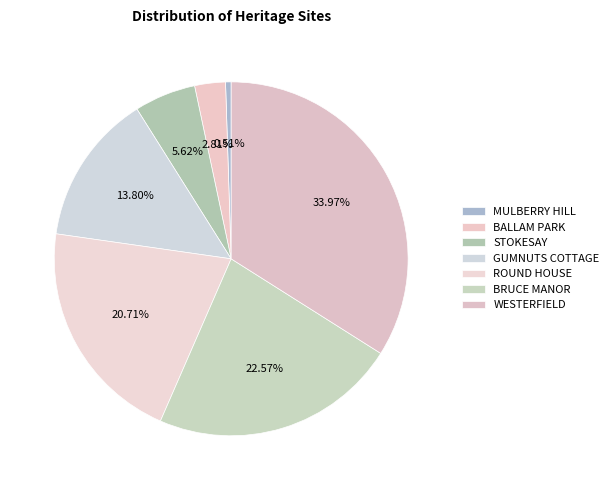

What is the ratio of the value at ROUND HOUSE to the value at WESTERFIELD?

0.6